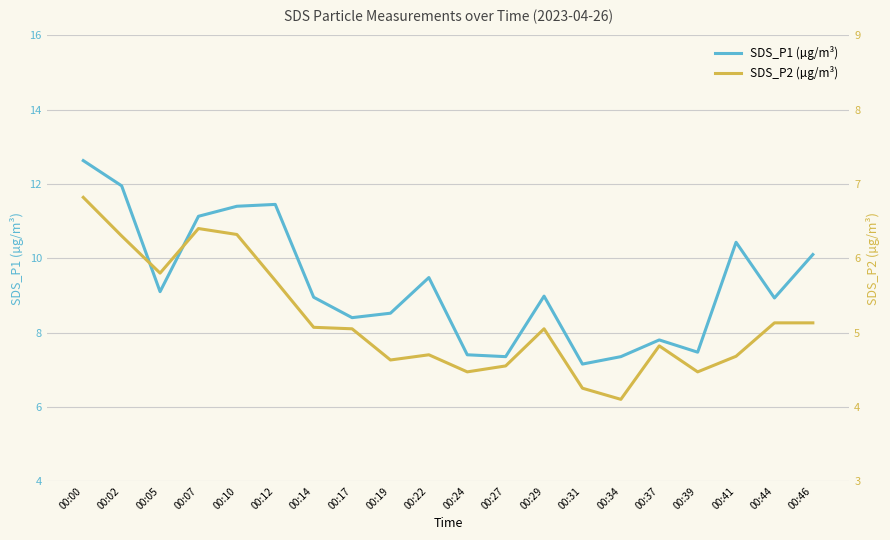

Which series has the widest spread of values?

SDS_P1 (µg/m³)